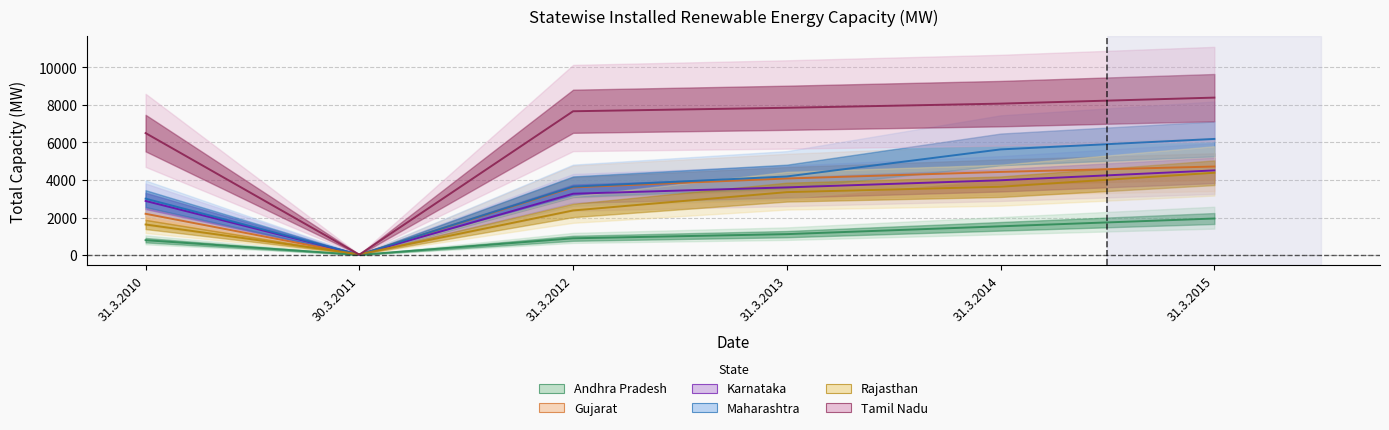

True or false: Tamil Nadu and Gujarat cross at least once.

False